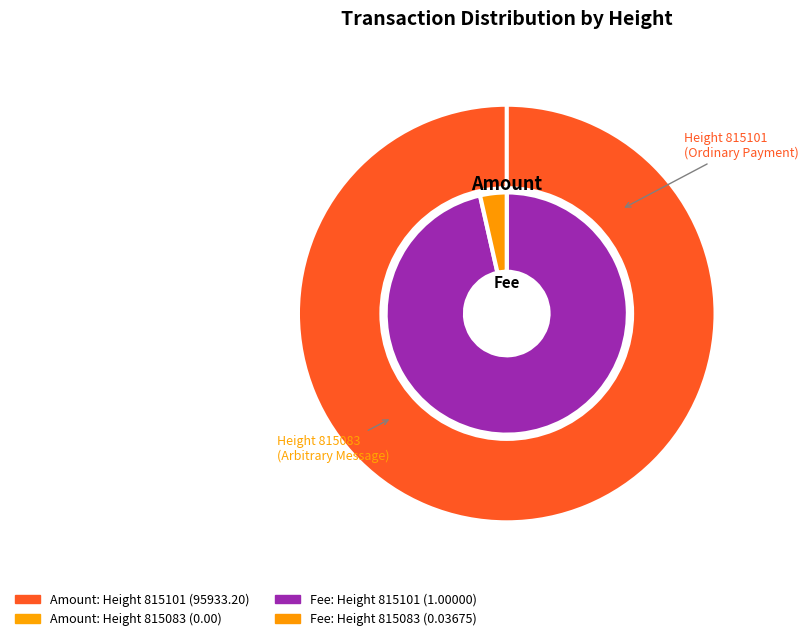

Which category has the biggest portion of the pie?

815101